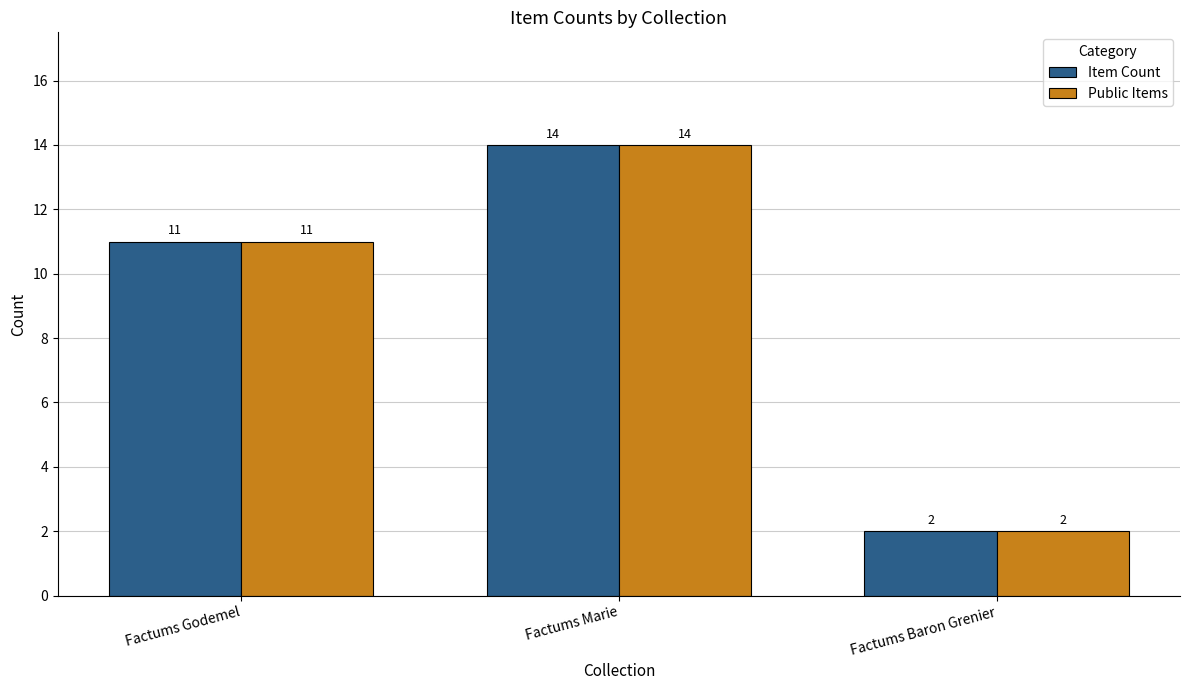

At which category does the chart reach its peak across all series?

Factums Marie